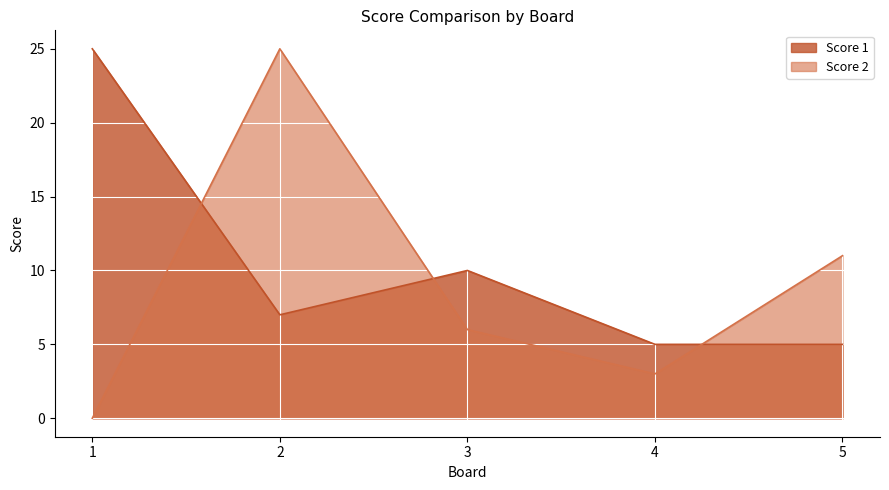

What is the difference between the second highest and second lowest values in the Score 2 series?

8